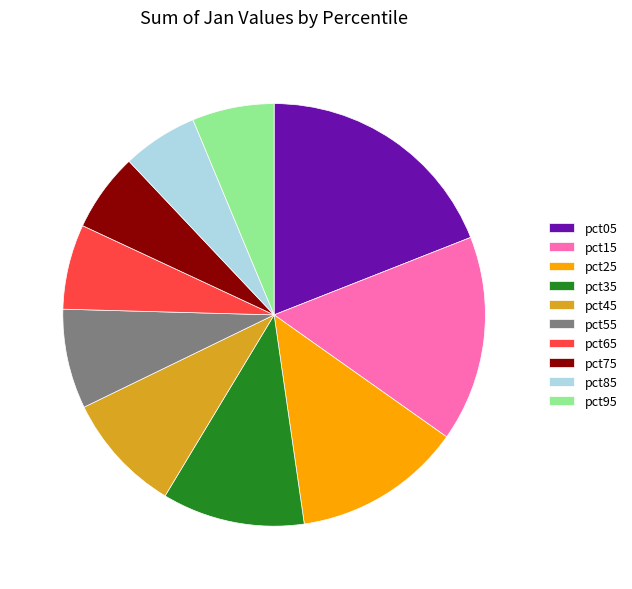

The pct35 slice represents 23% of the pie. True or false?

False